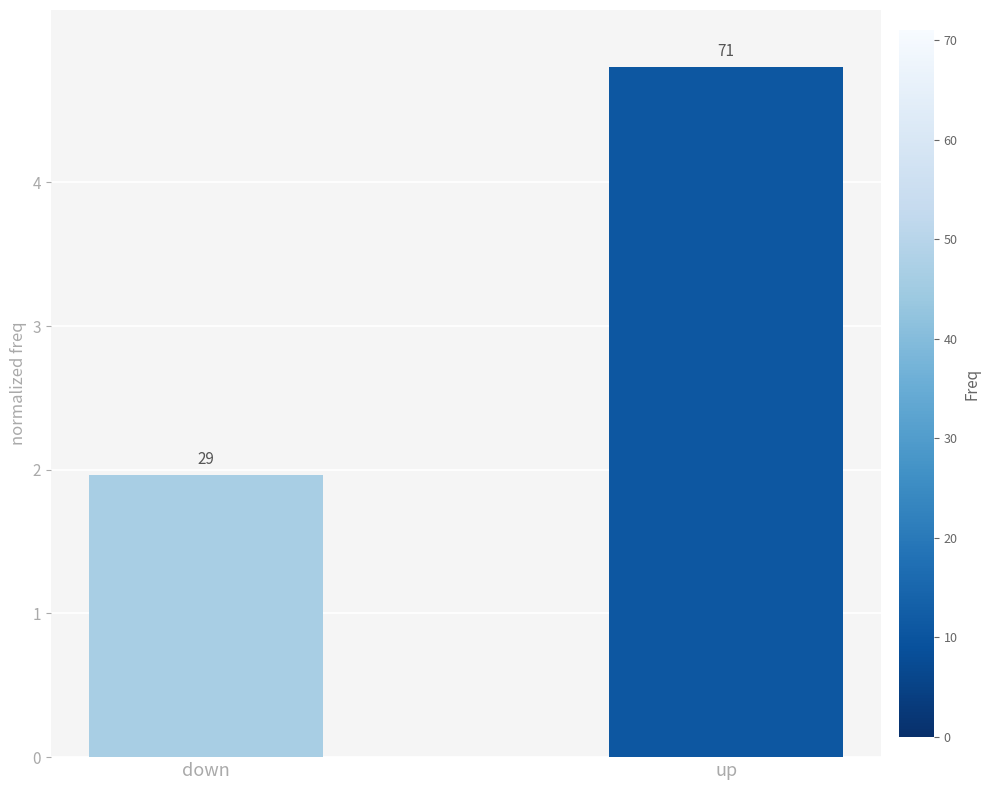

What position from the left is up?

2